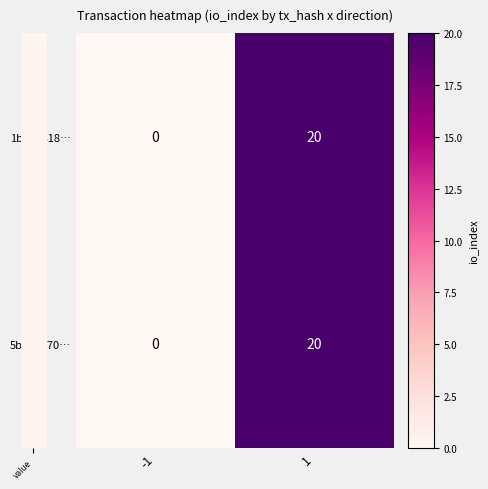

Is the value of 1b228818… at 1 greater than the value of 5b498e70… at -1?

Yes